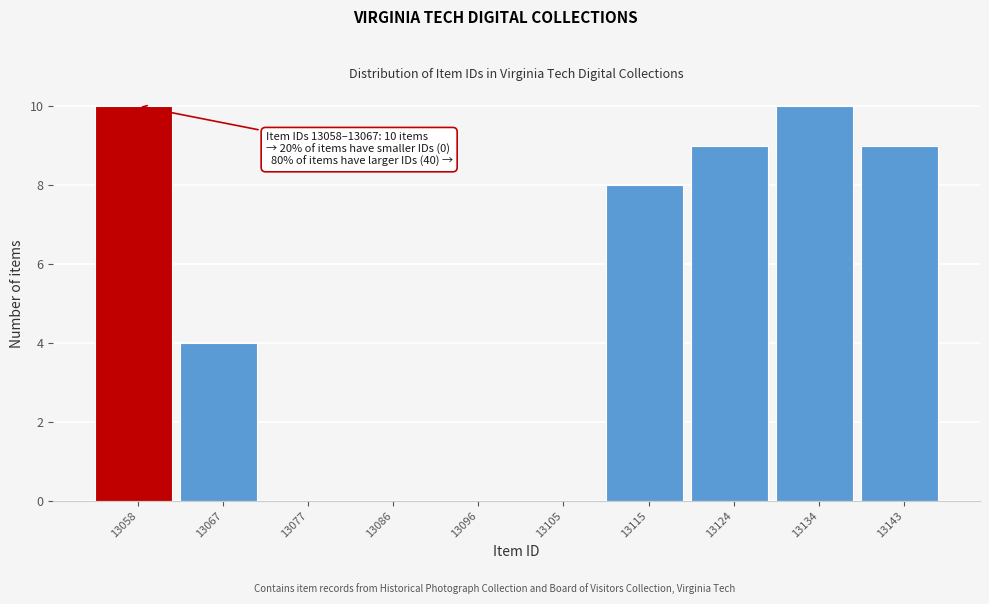

What is the greatest value displayed?

10